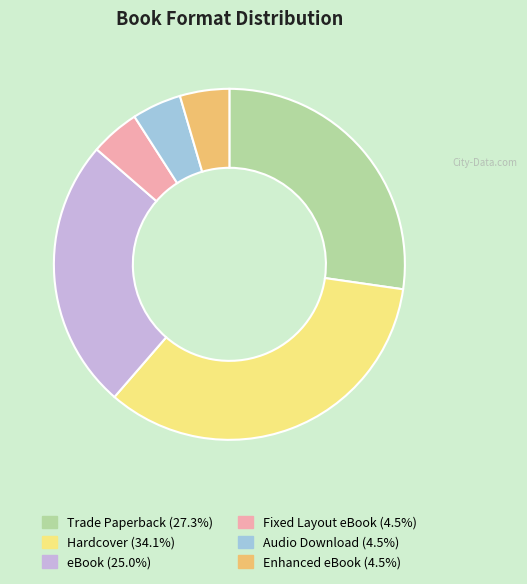

Between Hardcover and Fixed Layout eBook, which is larger?

Hardcover